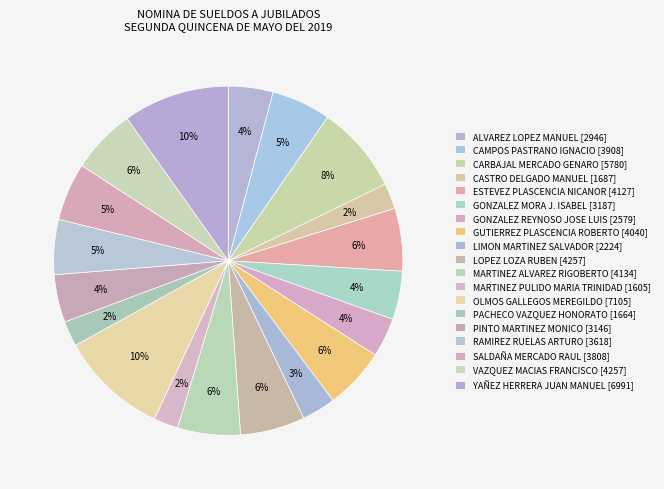

Combined, do MARTINEZ PULIDO MARIA TRINIDAD and RAMIREZ RUELAS ARTURO account for over 50%?

No